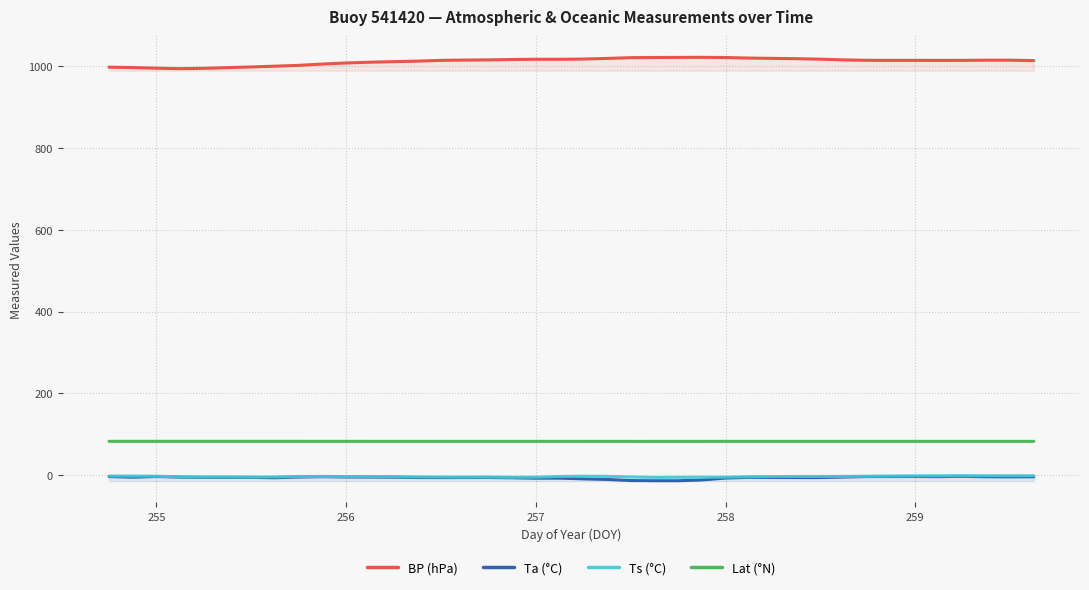

True or false: Ta (°C) has a value of -5.2 at 259.

True